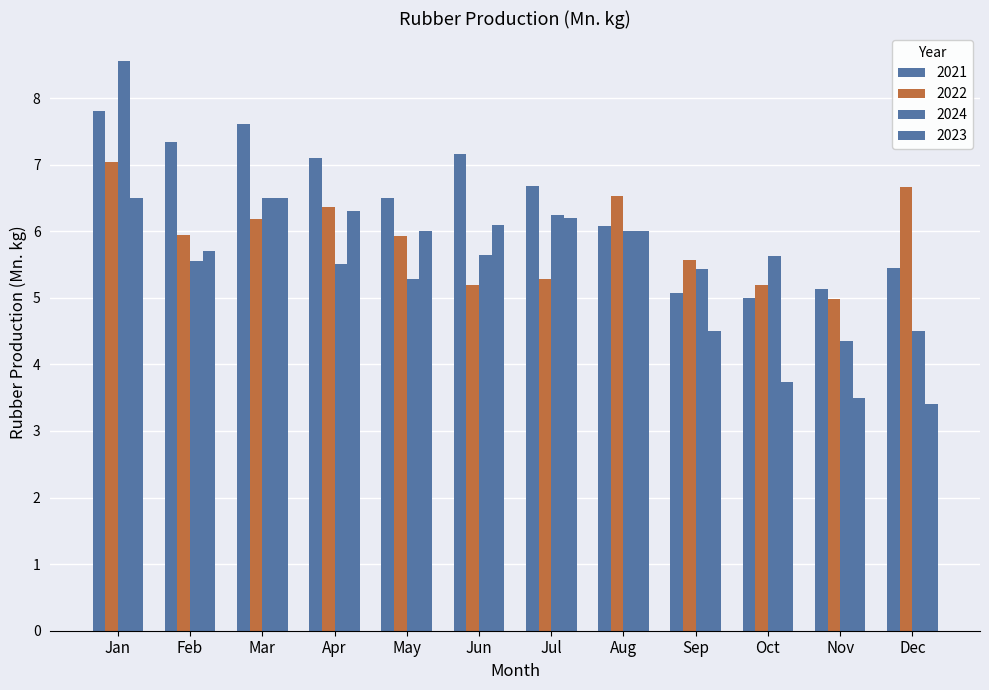

What is the difference between the second highest and second lowest values in the 2021 series?

2.5